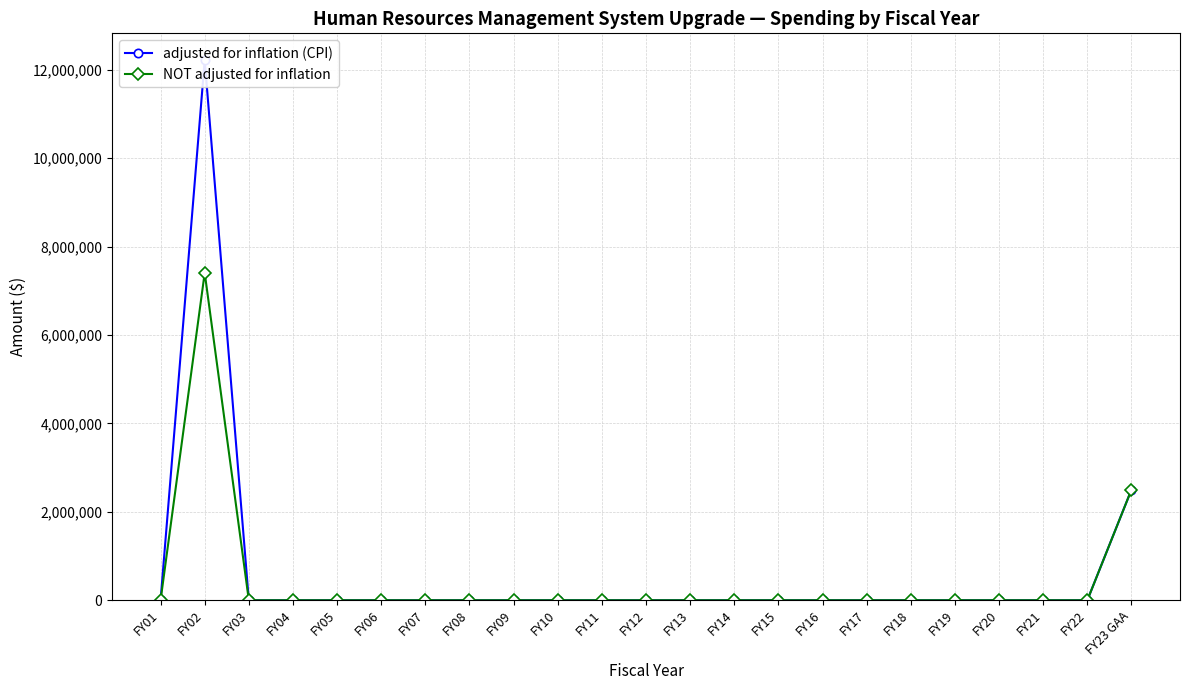

True or false: adjusted for inflation (CPI) has more than 0 points higher than both neighbors.

True